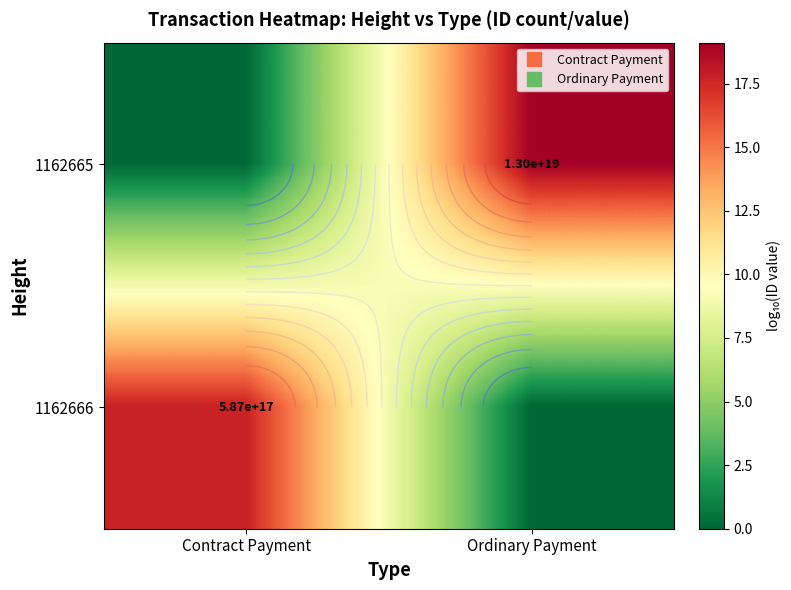

How many categories are shown in the chart?

2